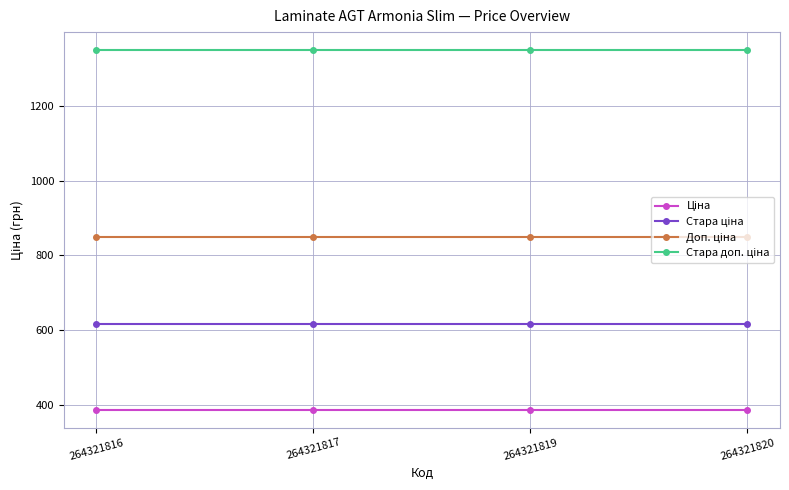

How many categories are shown in the chart?

4